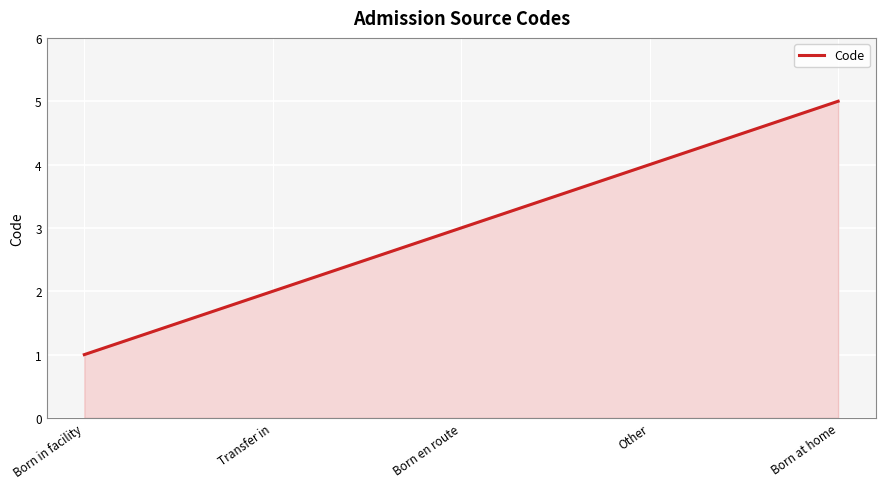

What is the sum of all values?

15